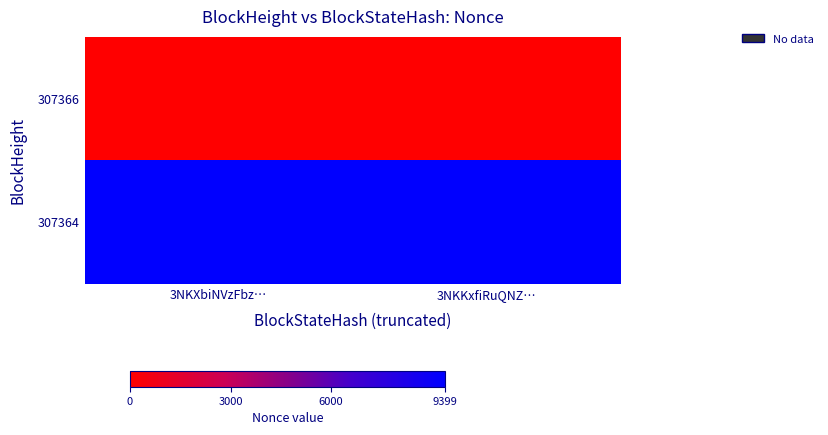

What is the spread (max minus min) of values at 3NKXbiNVzFbz…?

9399